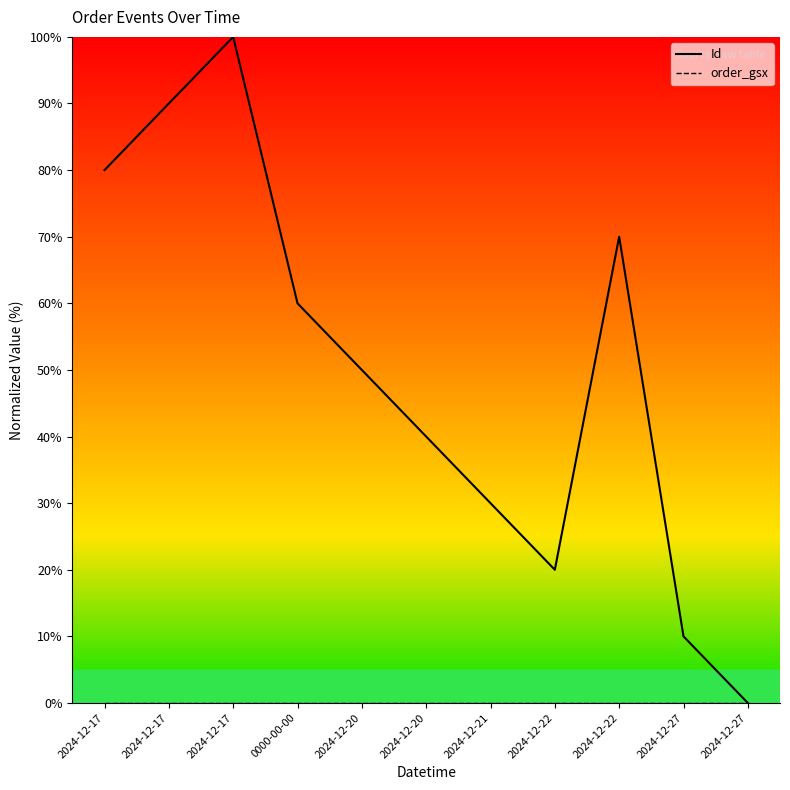

Which has a higher value, 2024-12-20 or 2024-12-17?

2024-12-17